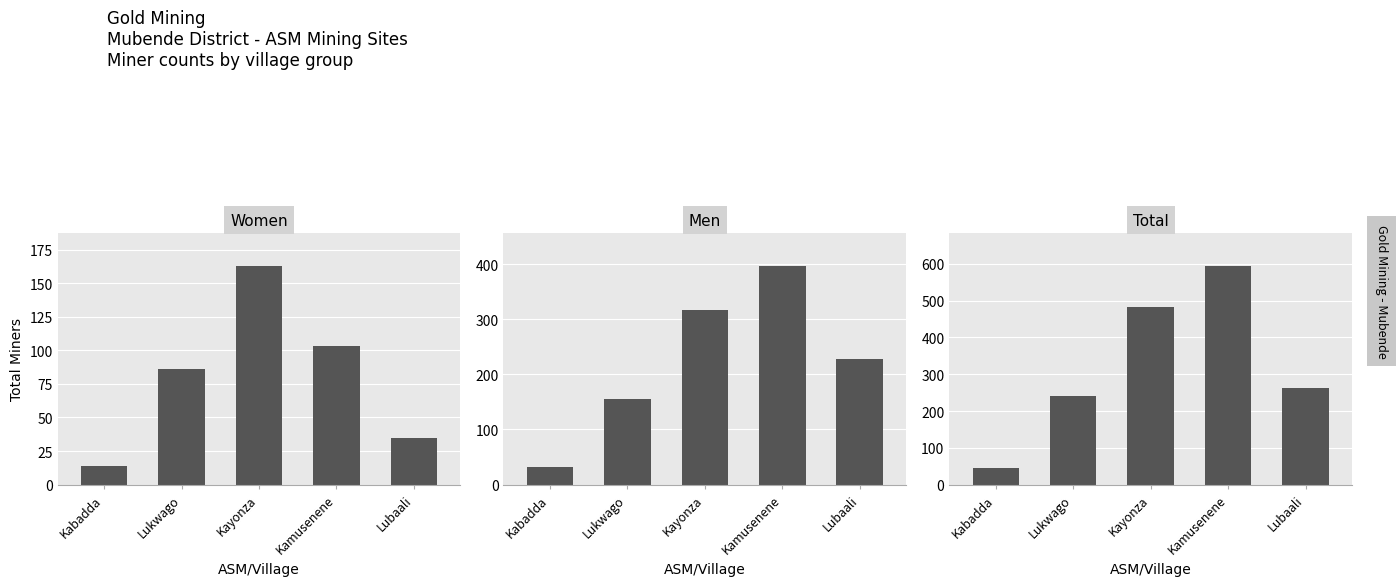

At which category is the sum across all series the highest?

Kamusenene